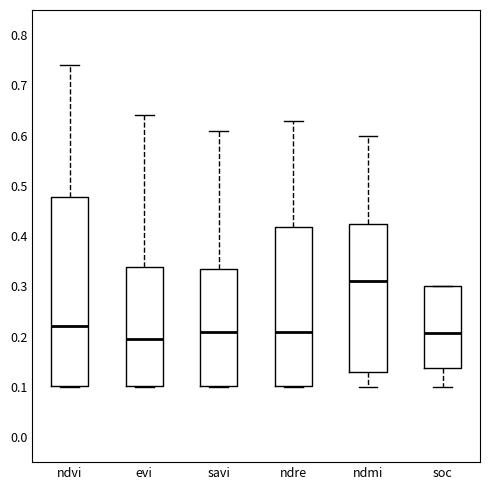

Reading left to right, transcribe this box plot: for each box, give where its median line is, the range the box spans, and where its two whiskers end, as read against the y-axis. The values are not printed on the chart, so give them approximately, as read against the axis.

ndvi: median 0.22, box 0.10 to 0.48, whiskers 0.10 to 0.74
evi: median 0.20, box 0.10 to 0.34, whiskers 0.10 to 0.64
savi: median 0.21, box 0.10 to 0.34, whiskers 0.10 to 0.61
ndre: median 0.21, box 0.10 to 0.42, whiskers 0.10 to 0.63
ndmi: median 0.31, box 0.13 to 0.43, whiskers 0.10 to 0.60
soc: median 0.21, box 0.14 to 0.30, whiskers 0.10 to 0.30